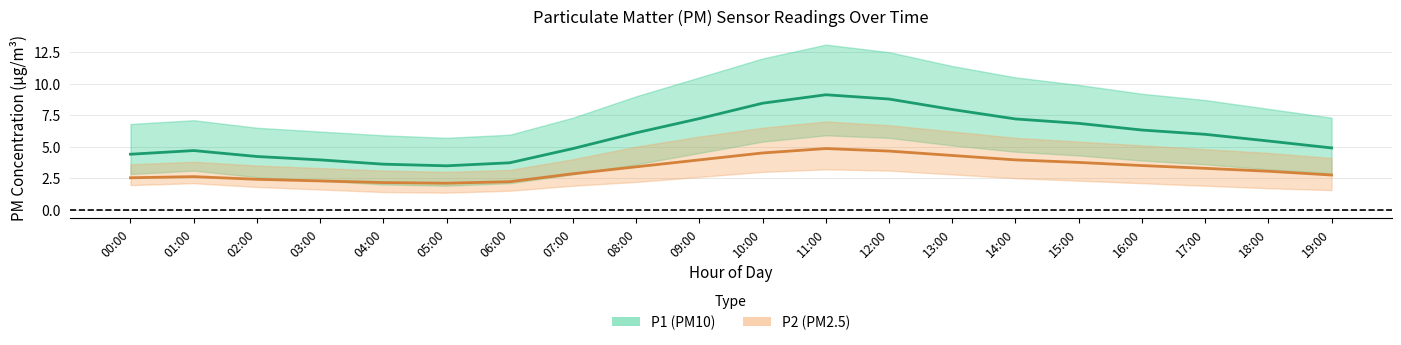

Which series has the largest range (max minus min)?

P1 (PM10)